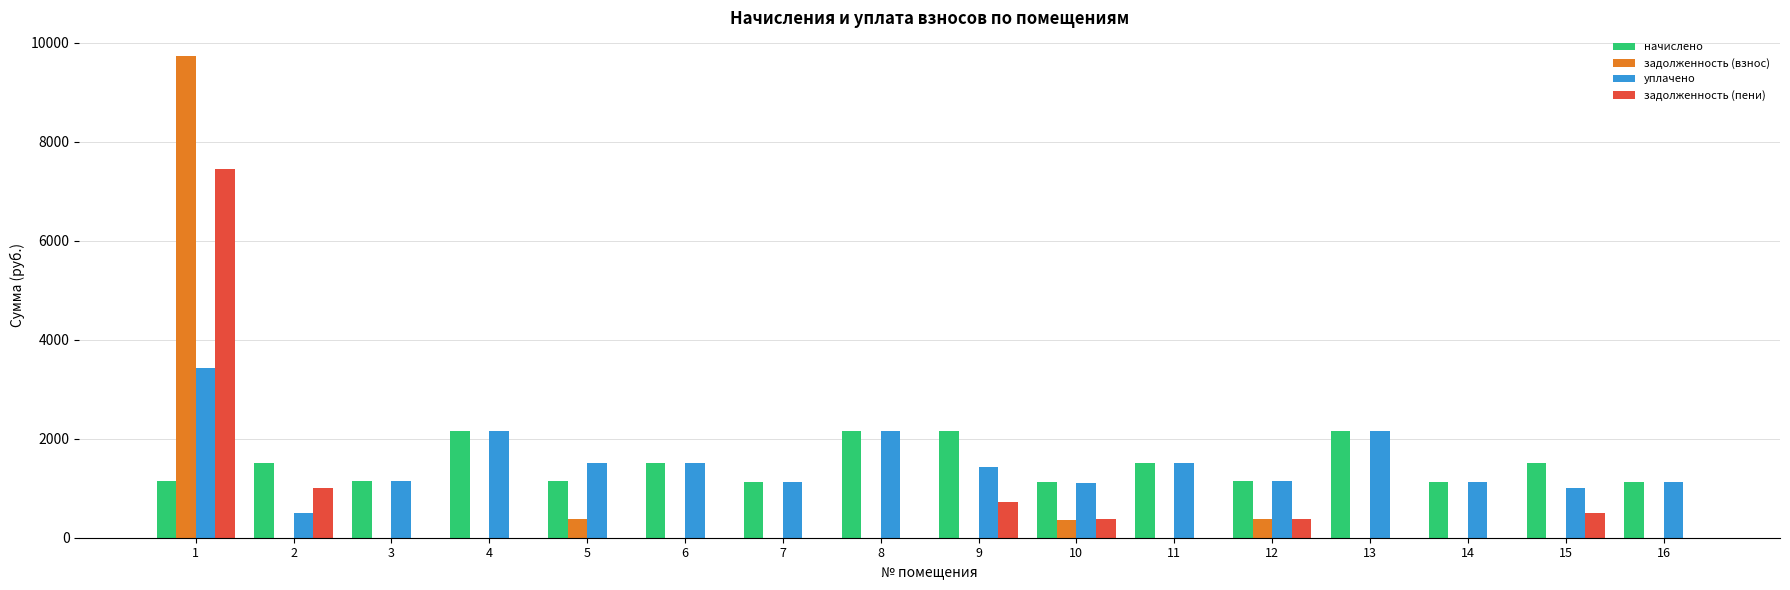

What is the maximum value for задолженность (пени)?

7448.0